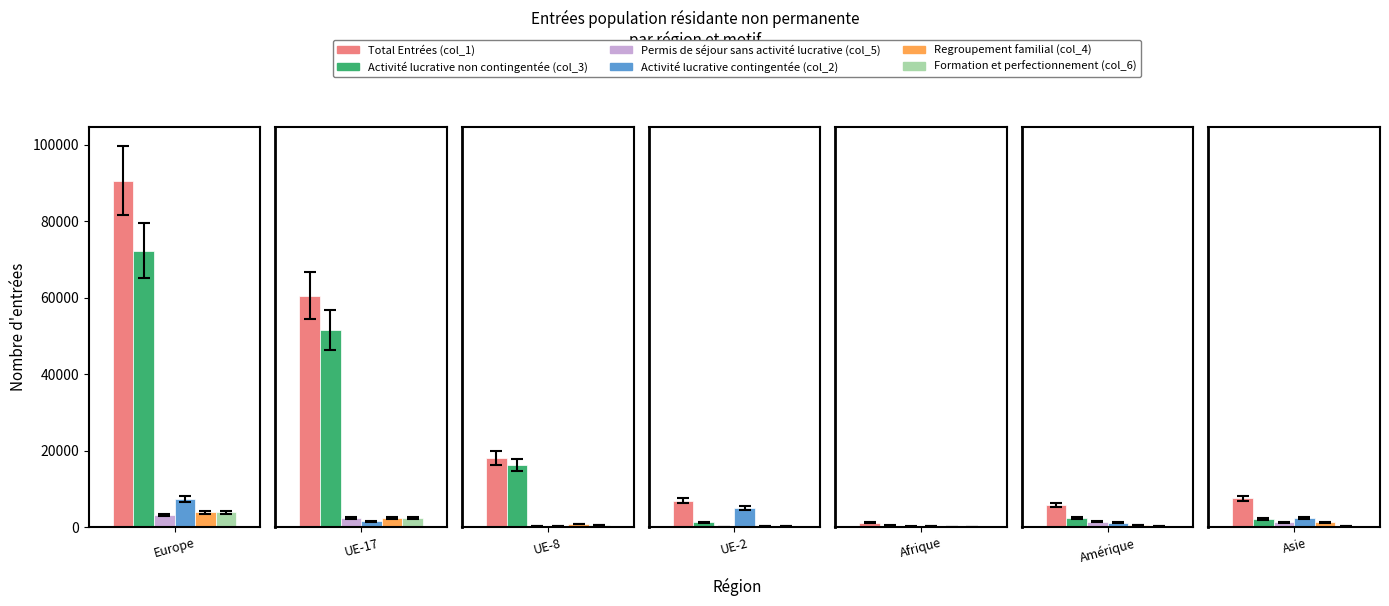

How many data points in Regroupement familial (col_4) are less than 800?

3